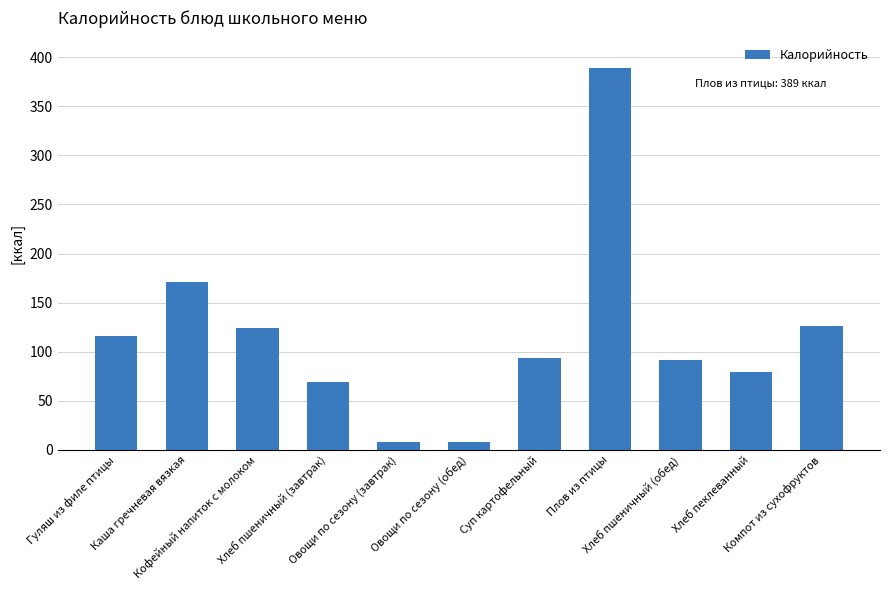

Are the bars horizontal?

No